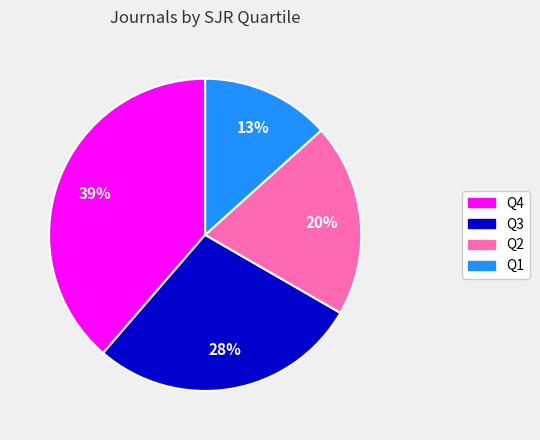

Is it true that Q3 is 41% of the pie?

False